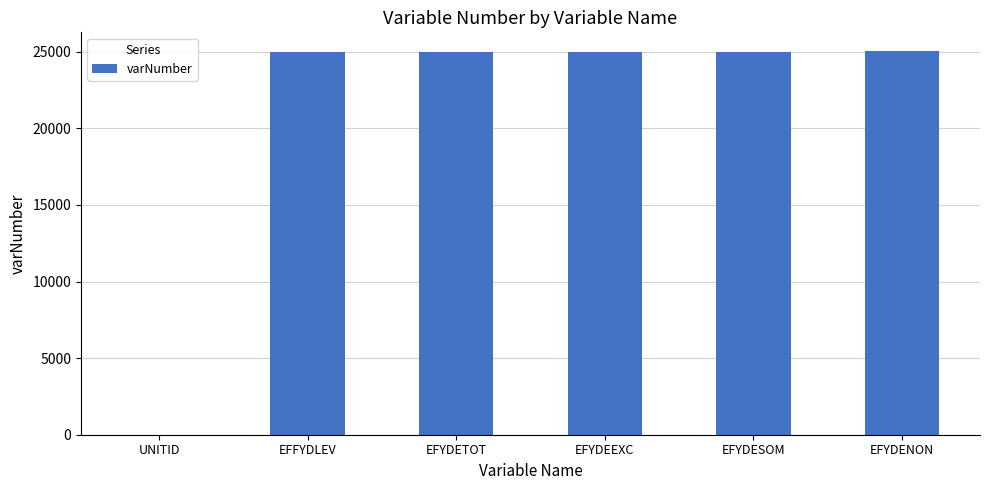

The chart shows a value of 25006 at EFYDETOT. True or false?

True